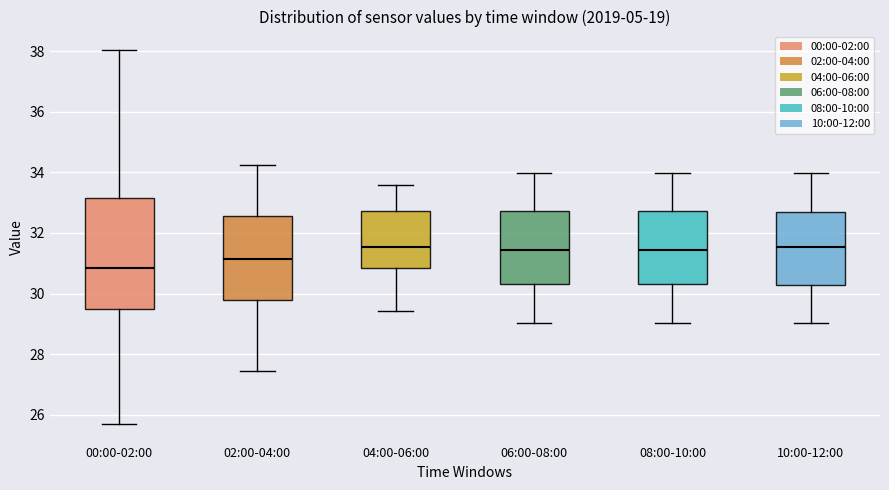

Reading left to right, read every box against the y-axis: the position of its median line, the range the box covers, and the ends of its whiskers. The values are not printed on the chart, so give them approximately, as read against the axis.

00:00-02:00: median 30.8, box 29.4 to 33.2, whiskers 25.8 to 38.0
02:00-04:00: median 31.2, box 29.8 to 32.6, whiskers 27.4 to 34.2
04:00-06:00: median 31.6, box 30.8 to 32.8, whiskers 29.4 to 33.6
06:00-08:00: median 31.4, box 30.4 to 32.8, whiskers 29.0 to 34.0
08:00-10:00: median 31.4, box 30.4 to 32.8, whiskers 29.0 to 34.0
10:00-12:00: median 31.6, box 30.2 to 32.6, whiskers 29.0 to 34.0